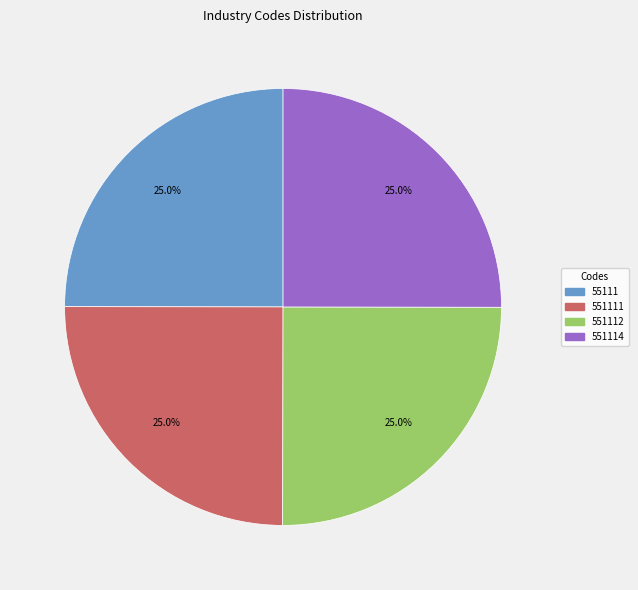

Does any single category account for the majority?

No